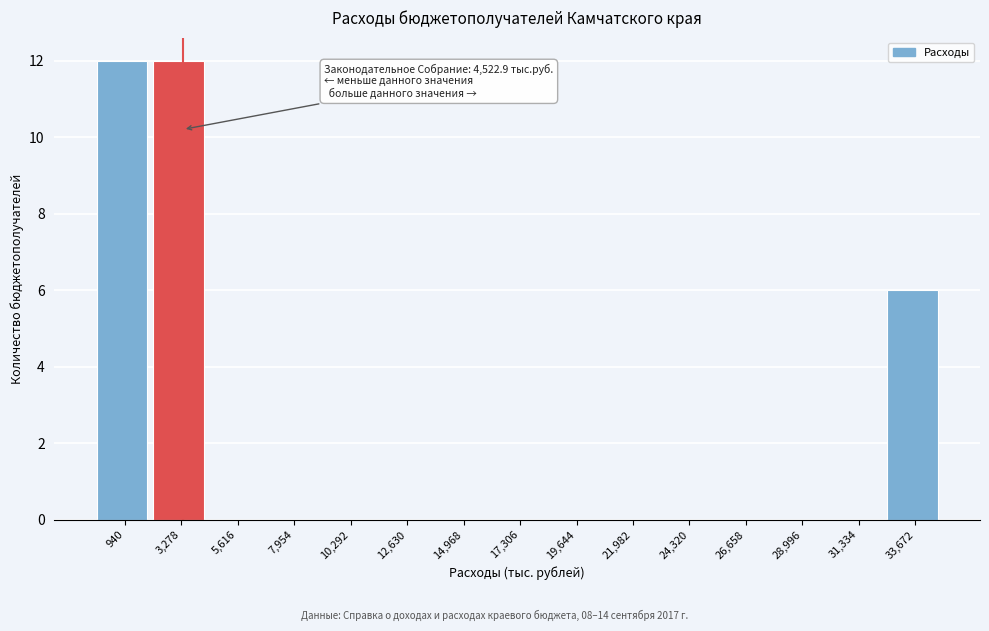

Reading left to right, transcribe all the data shown in this chart.

940=12	3,278=12	5,616=0	7,954=0	10,292=0	12,630=0	14,968=0	17,306=0	19,644=0	21,982=0	24,320=0	26,658=0	28,996=0	31,334=0	33,672=6